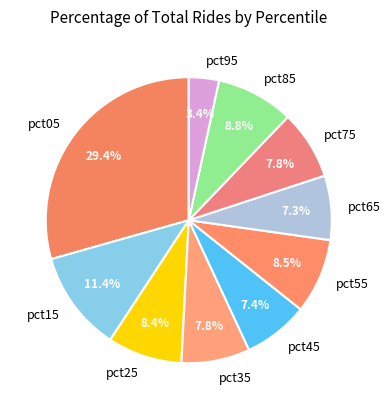

To the nearest percent, what is the combined percentage of pct45 and pct85?

16%